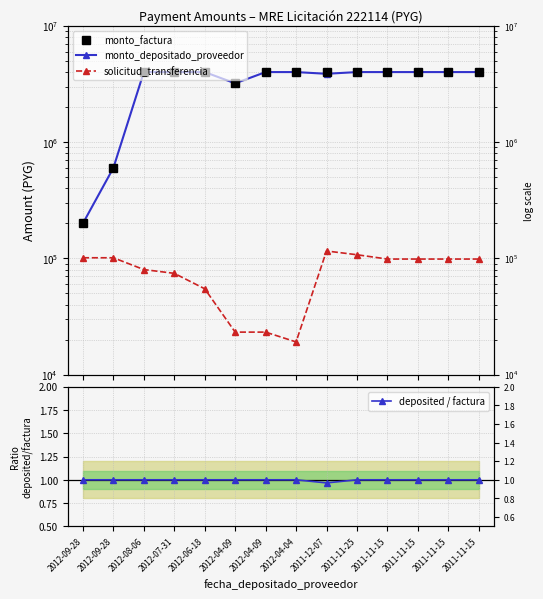

Rank the series by their maximum value, from highest to lowest.

monto_factura, monto_depositado_proveedor, solicitud_transferencia, deposited / factura